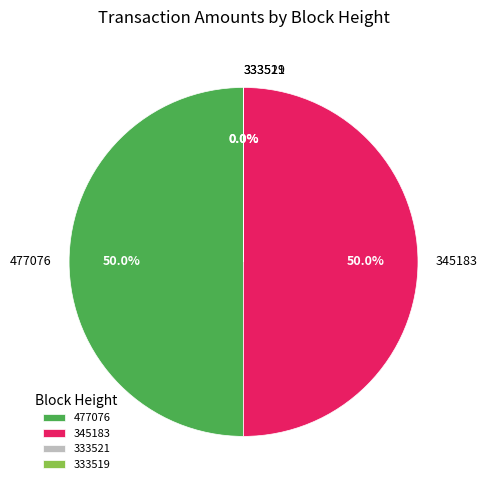

Approximately how many times larger is the value at 345183 compared to 477076?

1.0